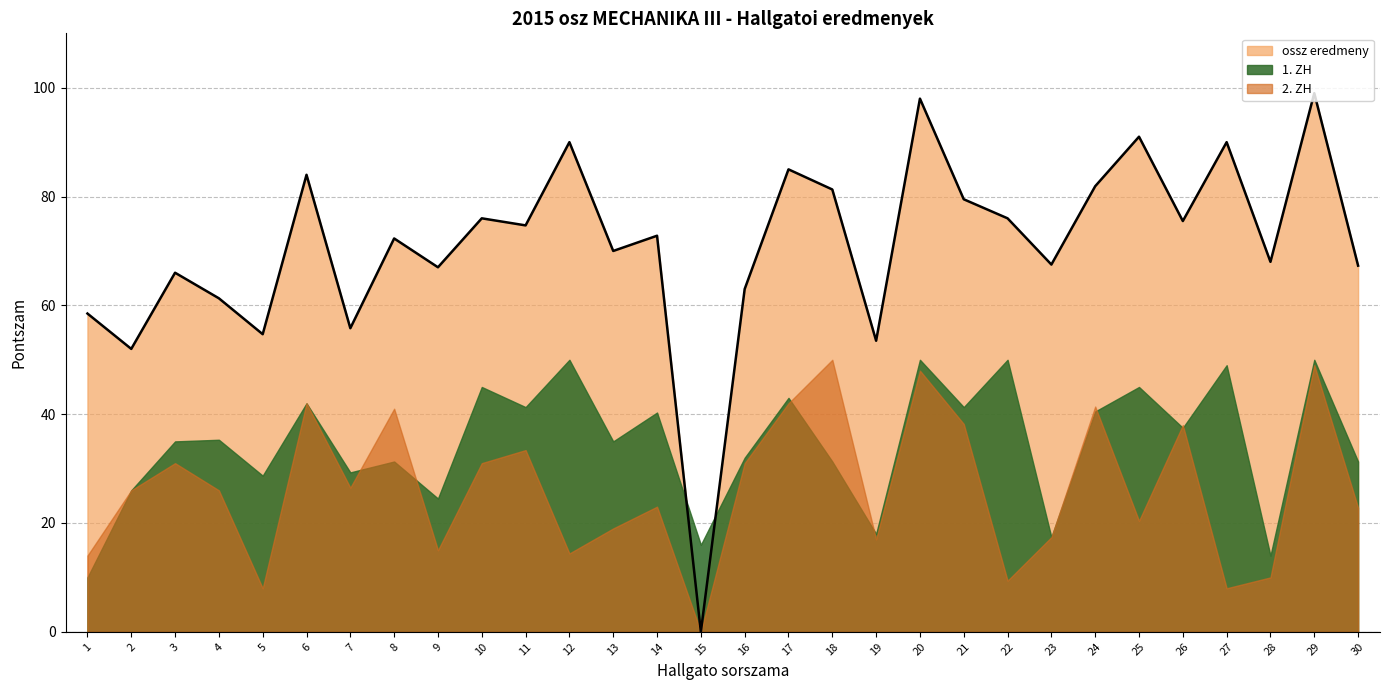

Reading left to right, list all the values displayed in this chart.

ossz eredmeny: 58.5	52.0	66.0	61.3	54.7	84.0	55.8	72.3	67.0	76.0	74.7	90.0	70.0	72.8	0.0	63.0	85.0	81.3	53.5	98.0	79.5	76.0	67.5	81.9	91.0	75.5	90.0	68.0	99.0	67.3
1. ZH: 10.0	26.0	35.0	35.3	28.7	42.0	29.3	31.3	24.5	45.0	41.3	50.0	35.0	40.3	16.0	32.0	43.0	31.3	18.0	50.0	41.3	50.0	17.4	40.5	45.0	37.5	49.0	14.0	50.0	31.3
2. ZH: 14.0	26.0	31.0	26.0	8.0	42.0	26.5	41.0	15.0	31.0	33.4	14.4	19.0	23.0	0.0	31.0	42.0	50.0	17.0	48.0	38.2	9.4	17.4	41.4	20.4	38.0	8.0	10.0	49.0	22.8